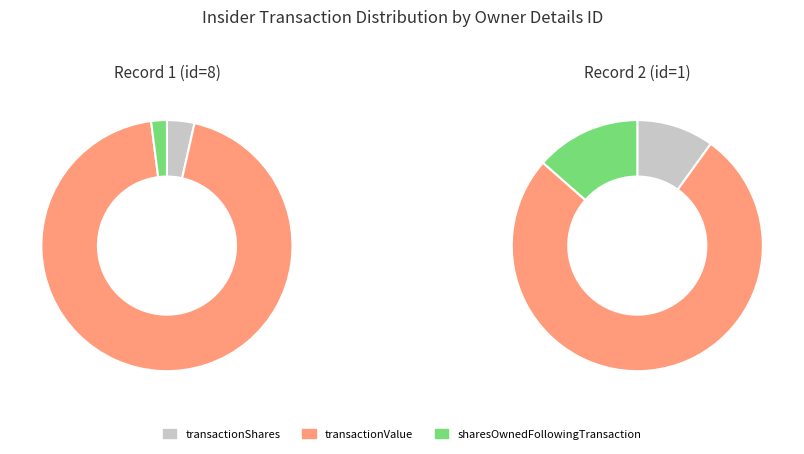

What is the spread (max minus min) of values at transactionValue?

879699